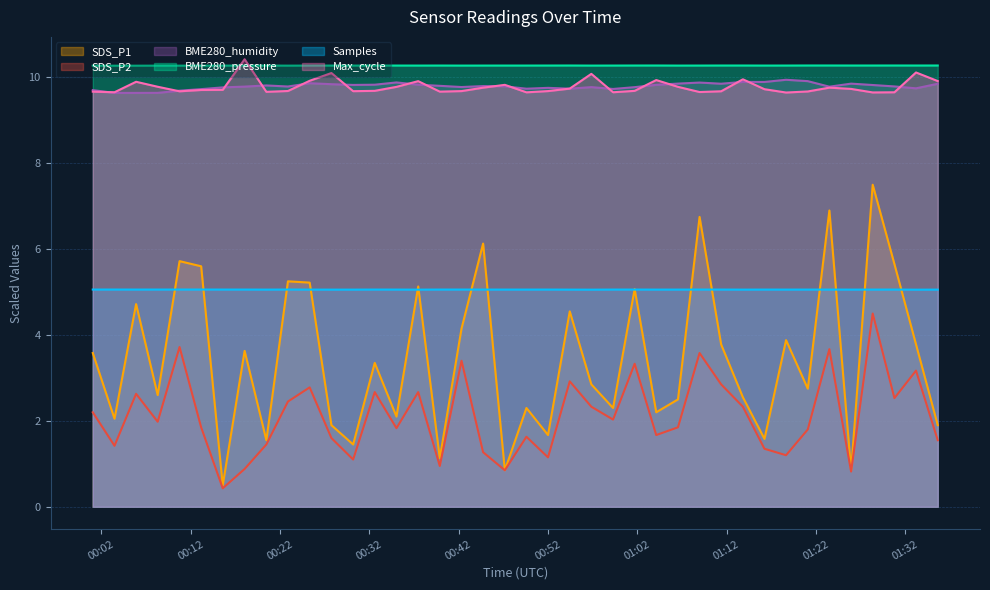

Which series has the widest spread of values?

SDS_P1